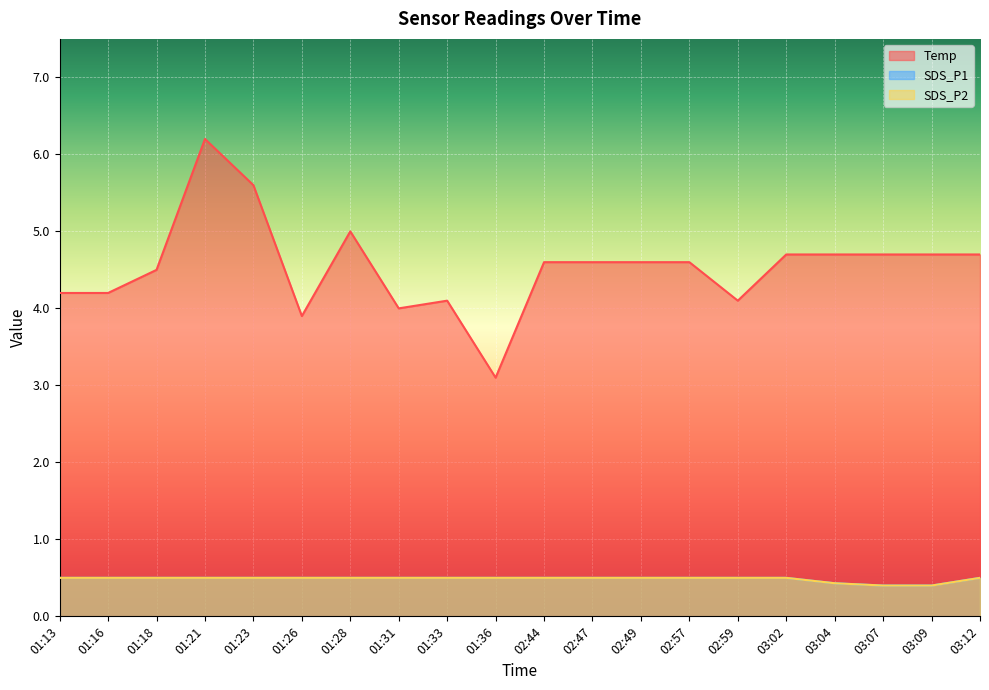

True or false: SDS_P1 has a value of 0.7 at 01:16.

False